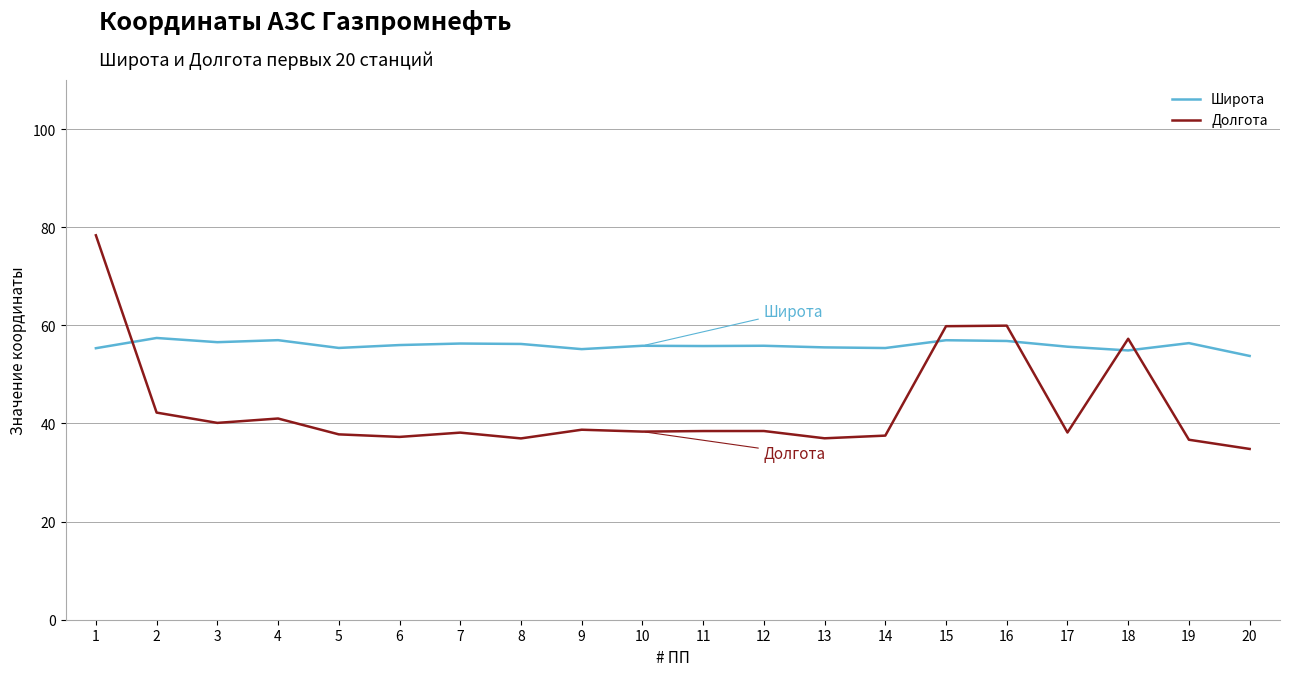

At how many categories does at least one series exceed 63?

1